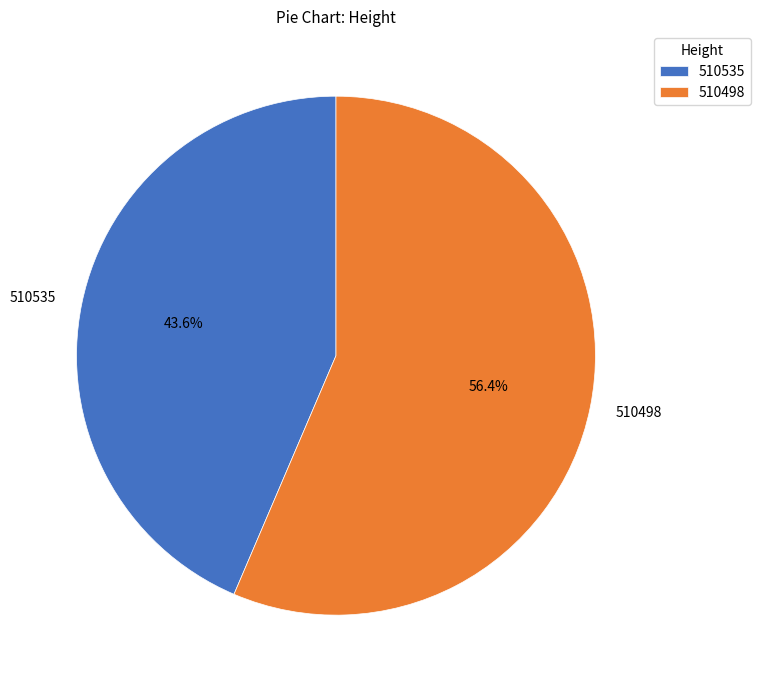

Rank the categories by value from highest to lowest.

510498, 510535